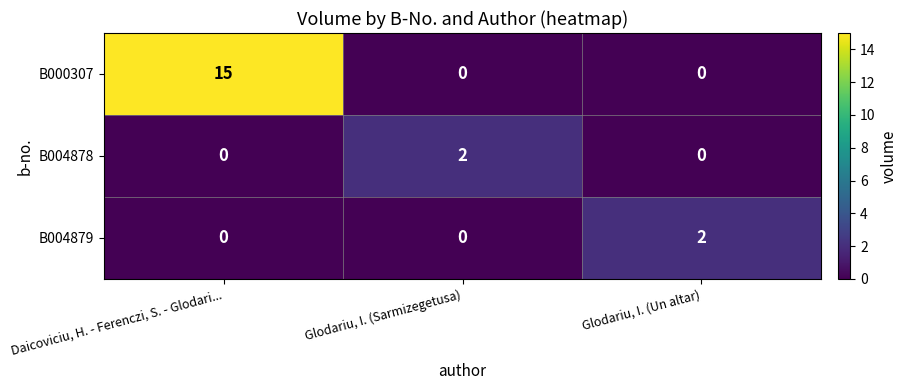

What is the spread (max minus min) of values at Daicoviciu, H. - Ferenczi, S. - Glodari...?

15